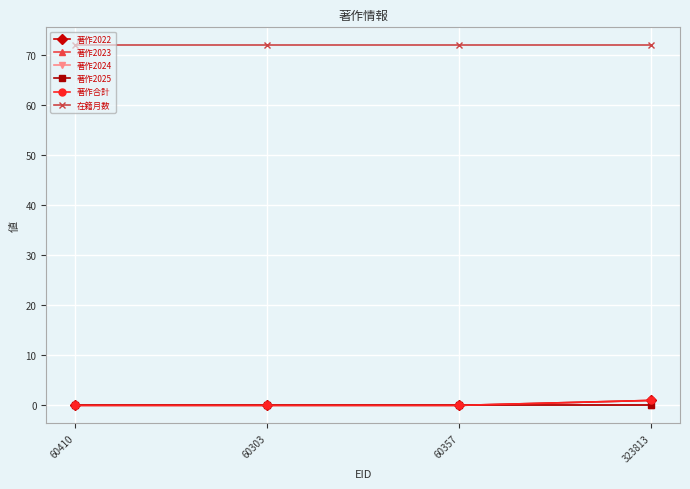

Which series has the widest spread of values?

著作2022